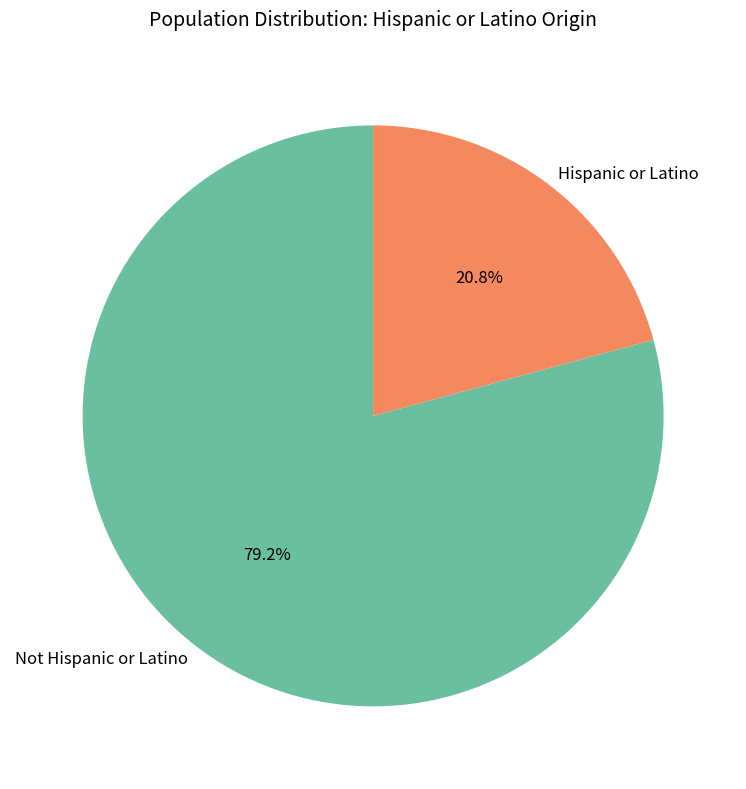

Which slice is the smallest?

Hispanic or Latino